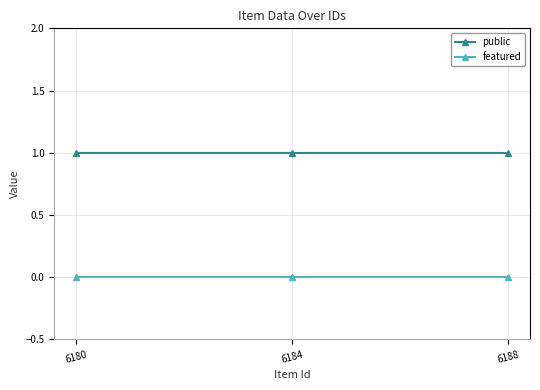

At 6188, list the series in order from largest to smallest.

public, featured